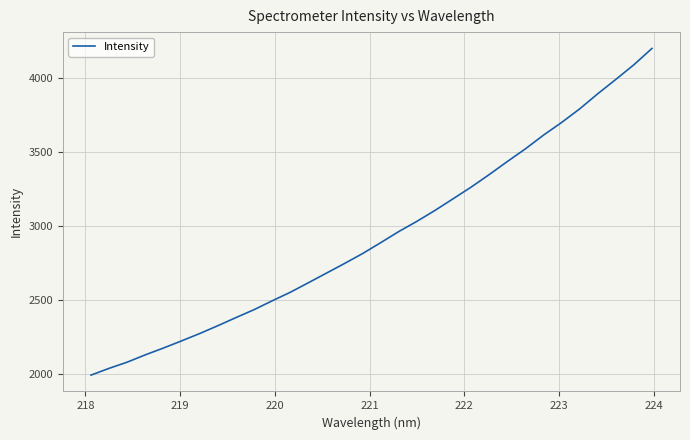

What is the difference between the maximum and minimum values?

2206.2